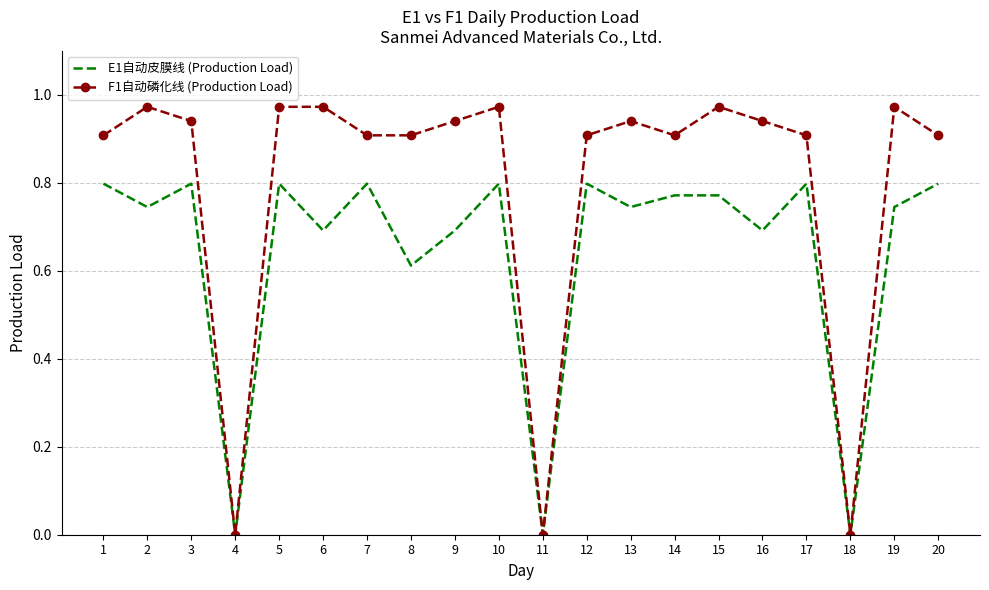

Rank the series by their average value, from lowest to highest.

E1自动皮膜线 (Production Load), F1自动磷化线 (Production Load)